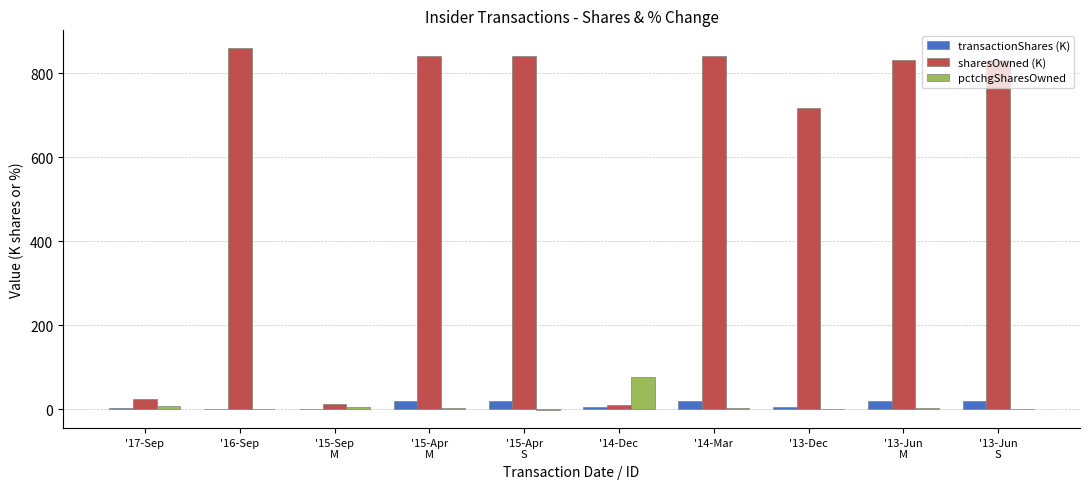

What is the highest value of the transactionShares (K) series?

20.0